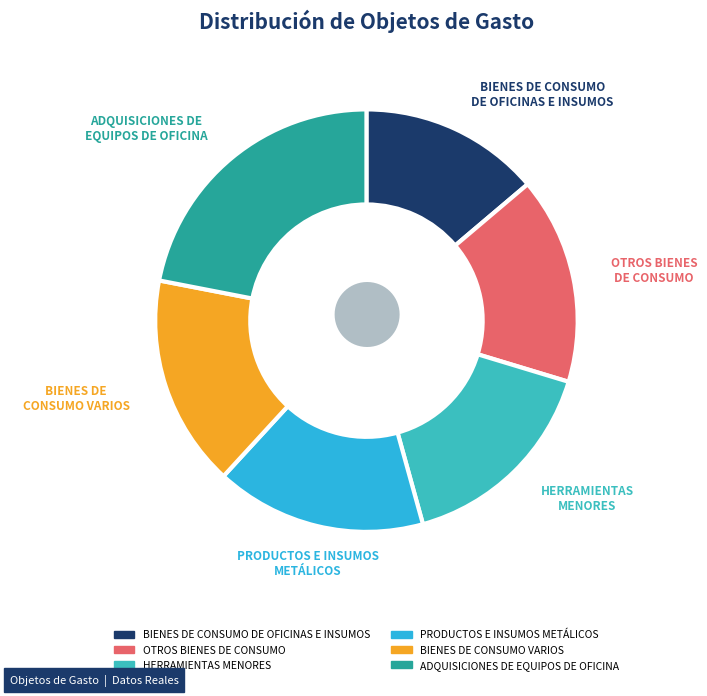

Combined, do PRODUCTOS E INSUMOS METÁLICOS and BIENES DE CONSUMO VARIOS account for over 50%?

No